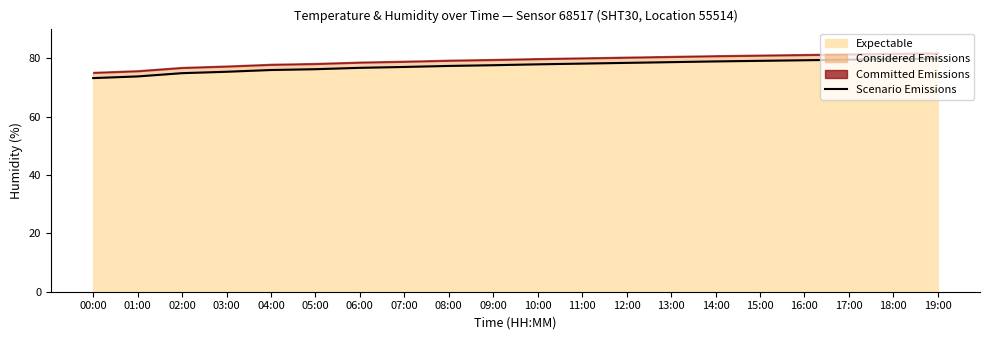

What is the value of the 2nd point from the left?

73.8